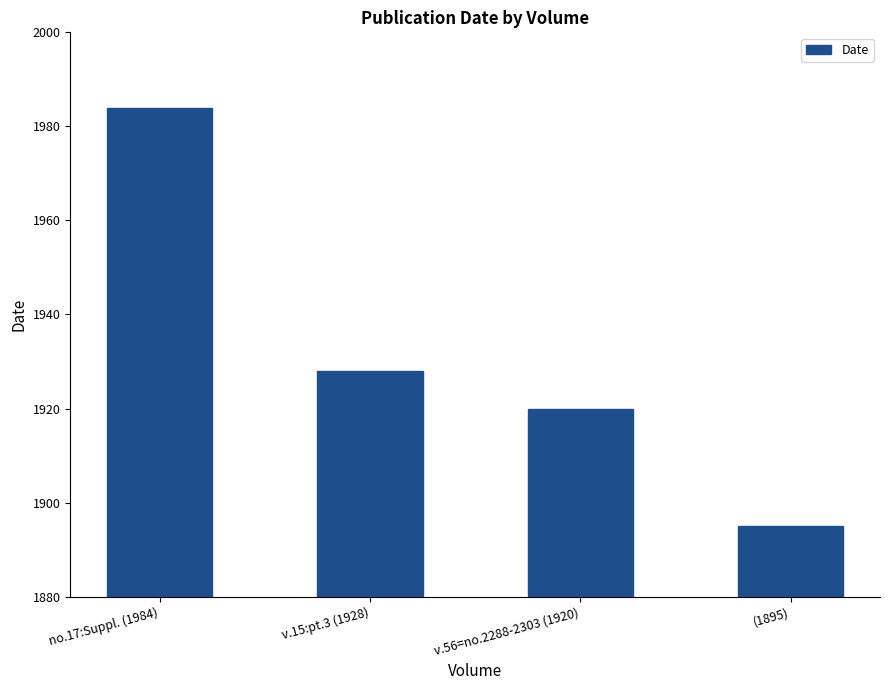

What is the value of the 3rd bar from the left?

1920